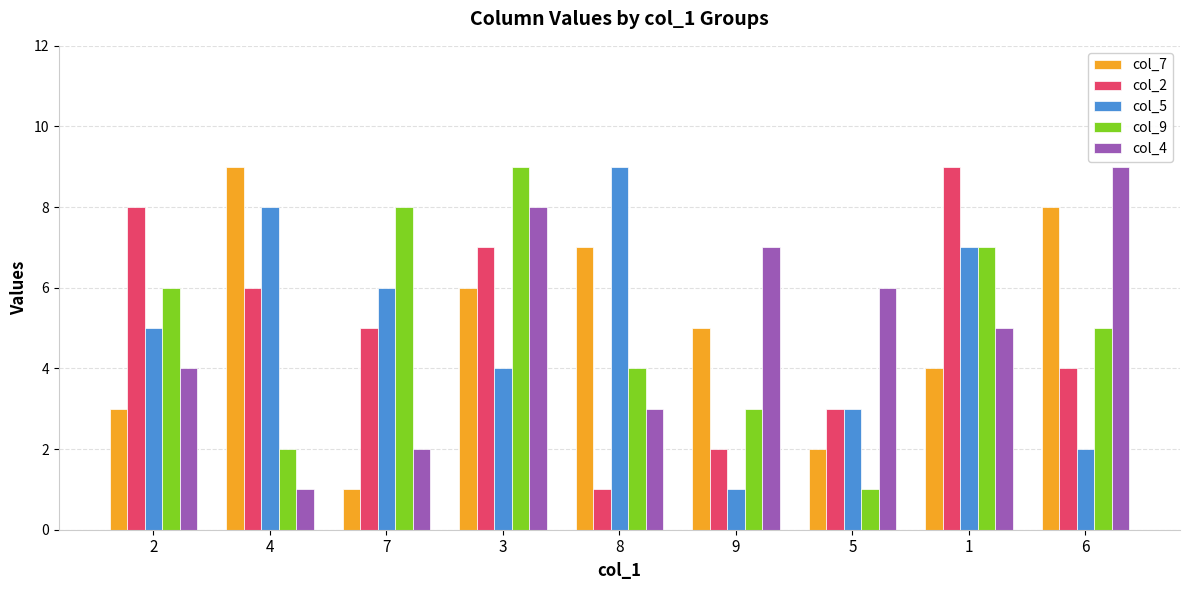

What is the sum of the col_2 values at 6 and 9?

6